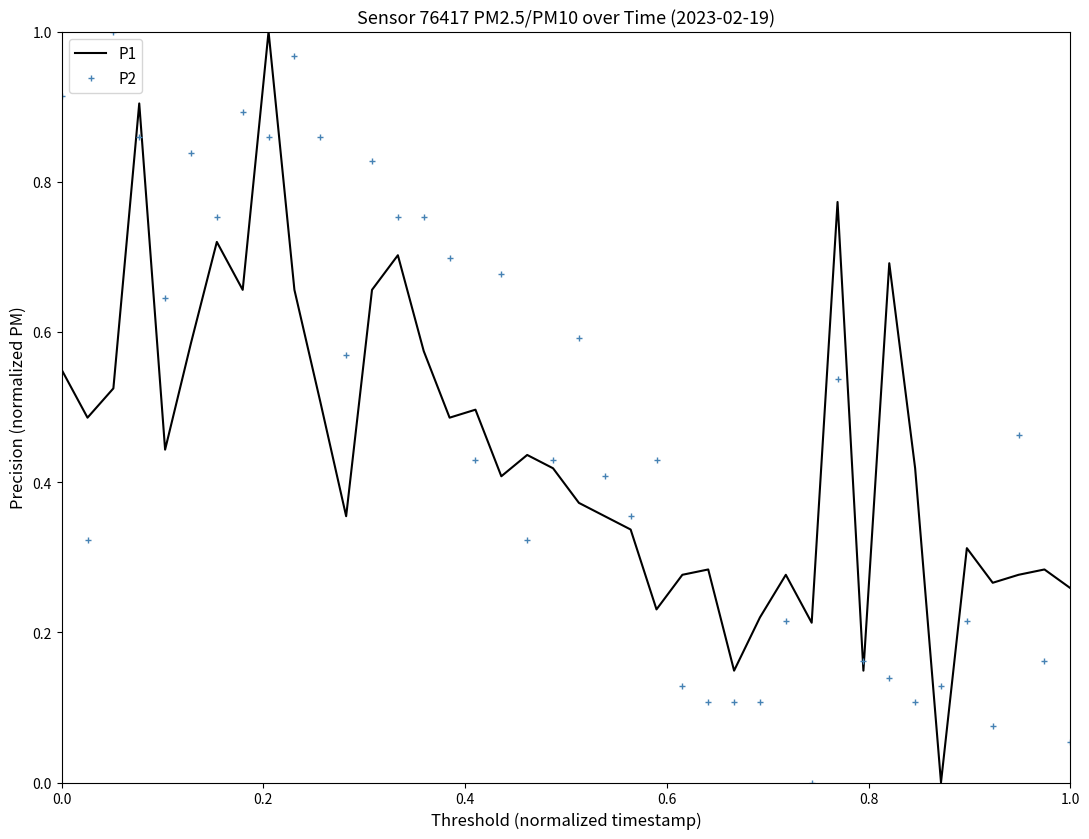

Which series ends up on top after the final intersection of P1 and P2?

P1